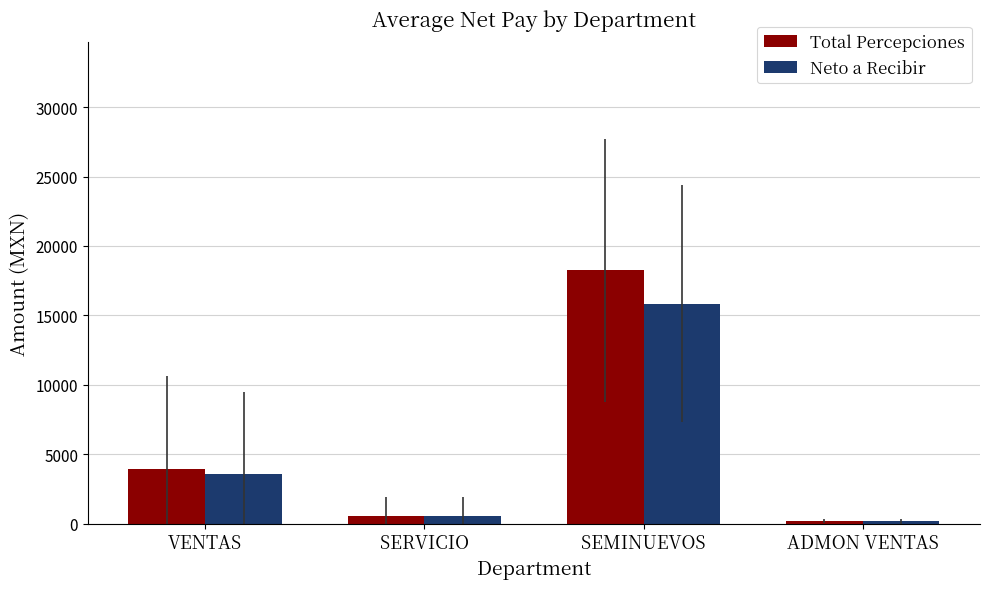

What is the label of the 1st bar from the right?

ADMON VENTAS